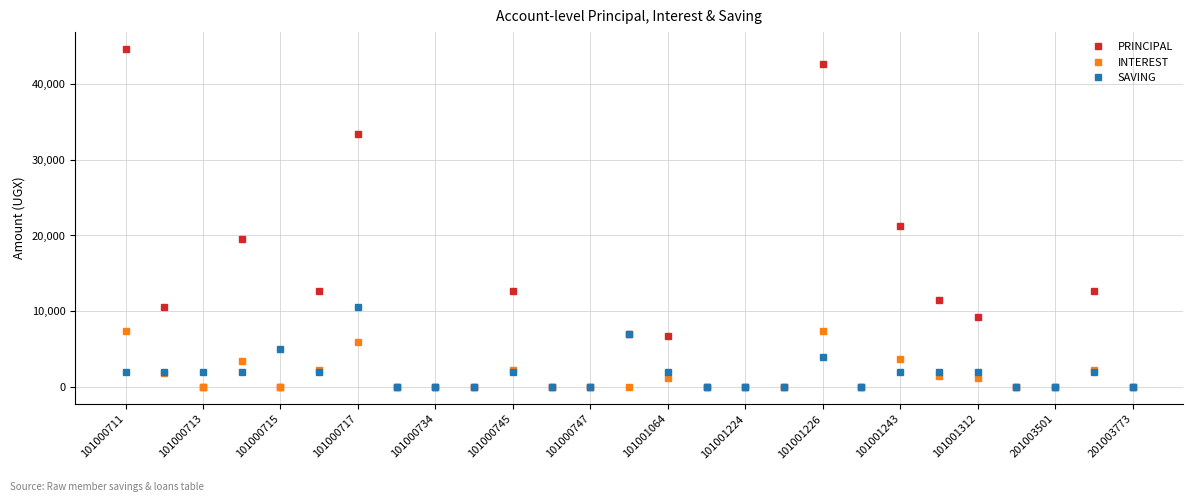

What is the highest value of the SAVING series?

10600